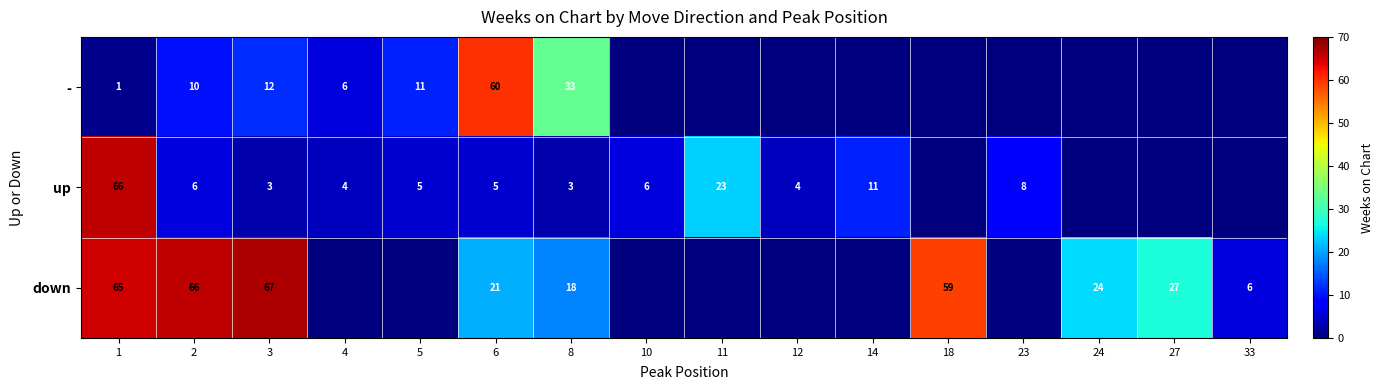

What is the total value across all series at 6?

86